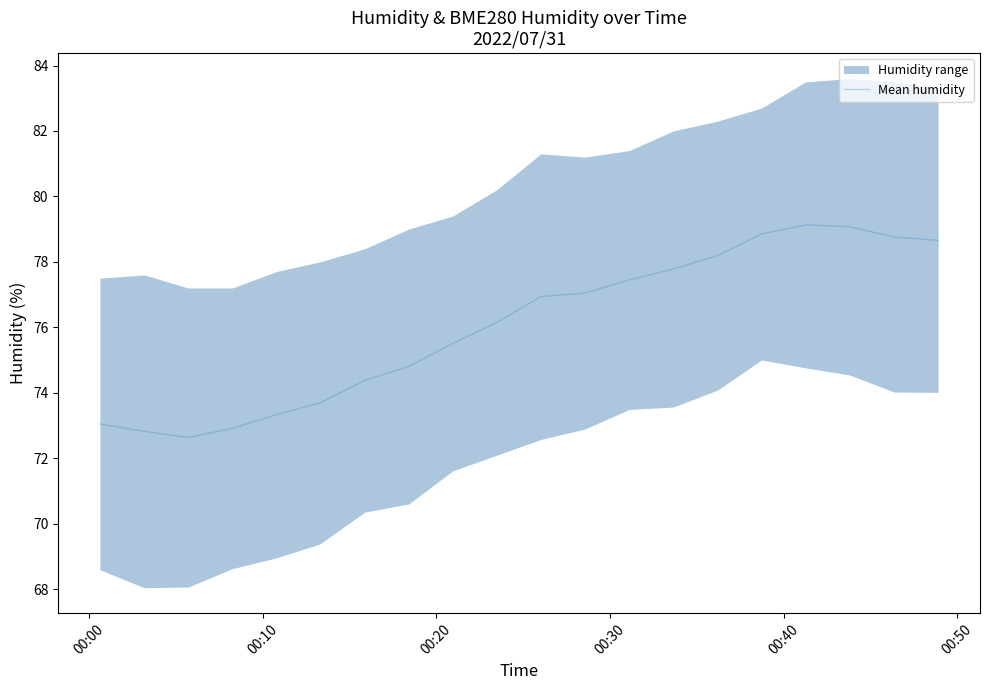

What is the lowest value of the Mean humidity series?

72.6